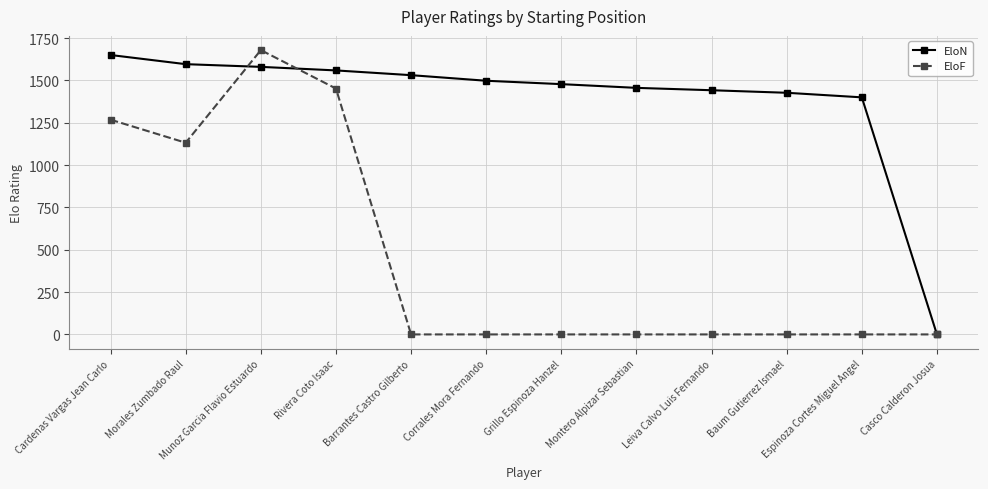

True or false: EloF has a value of -820 at Leiva Calvo Luis Fernando.

False